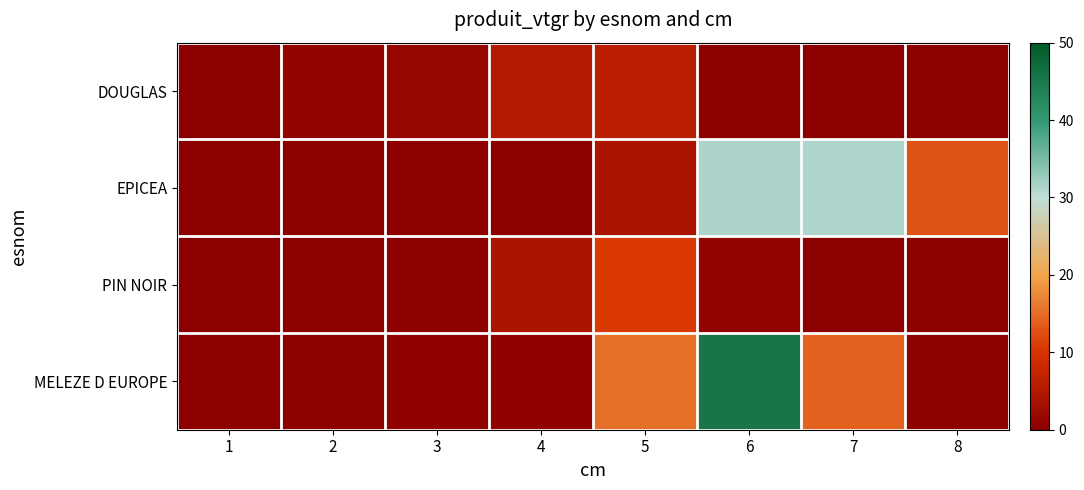

At 3, list the series in order from largest to smallest.

DOUGLAS, MELEZE D EUROPE, PIN NOIR, EPICEA